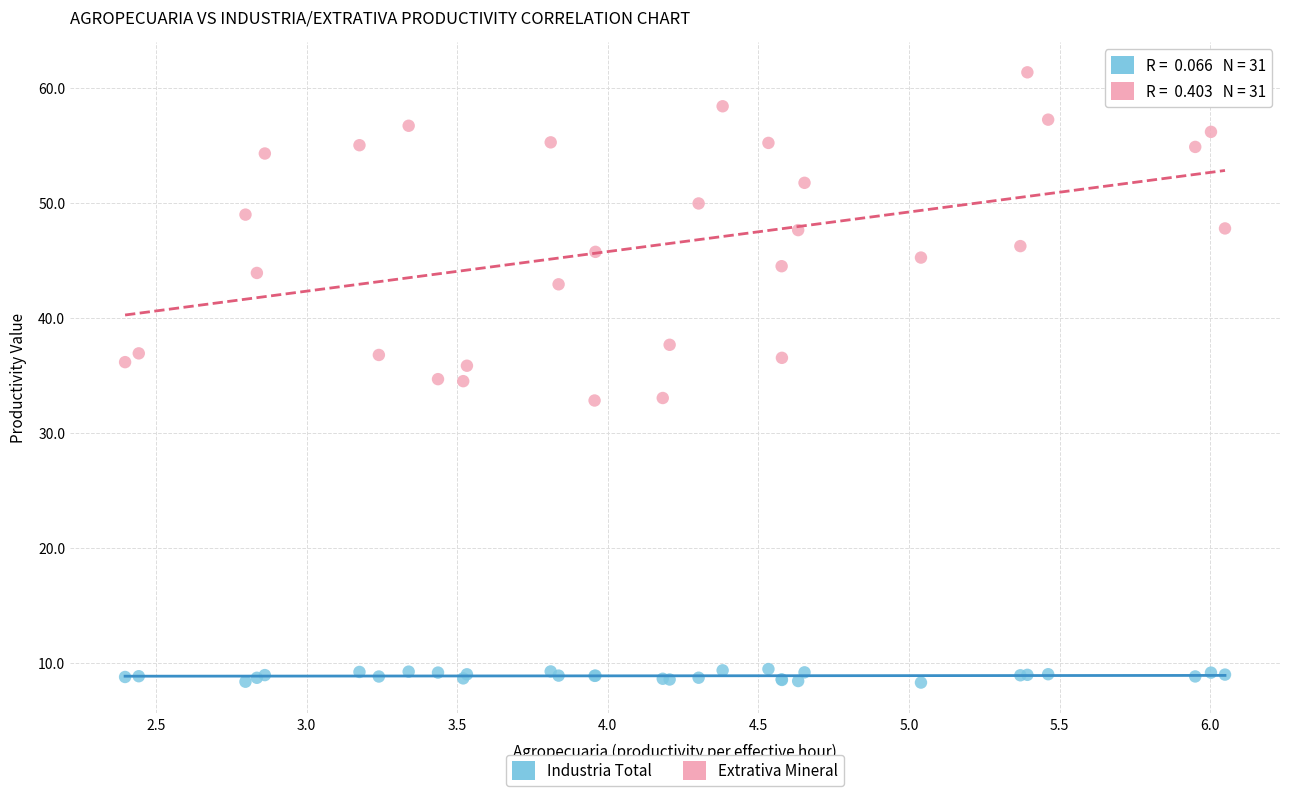

What is the X range (max minus min) for the scatter plot?

3.7